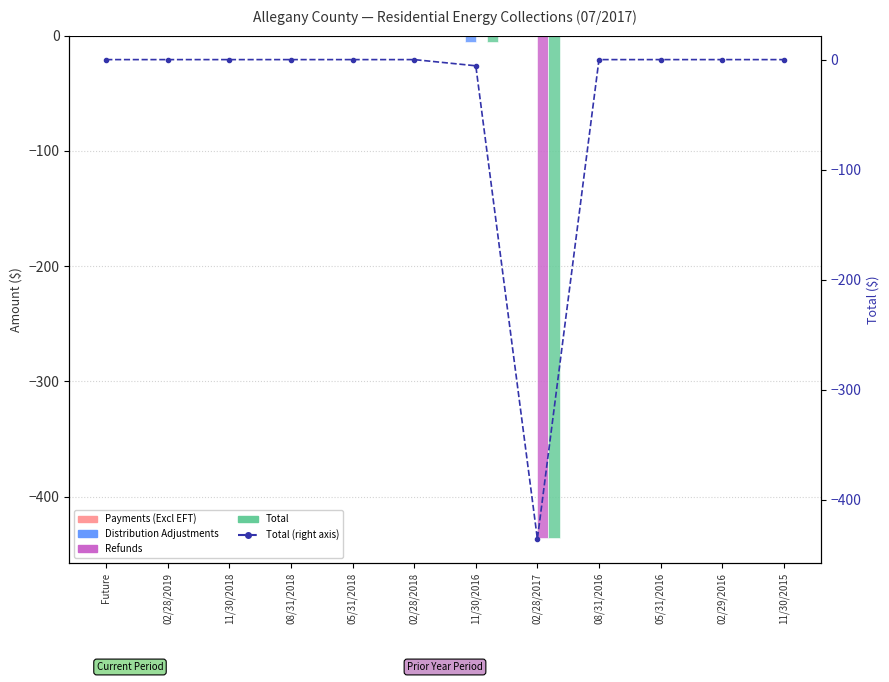

At which category is the sum across all series the highest?

Future